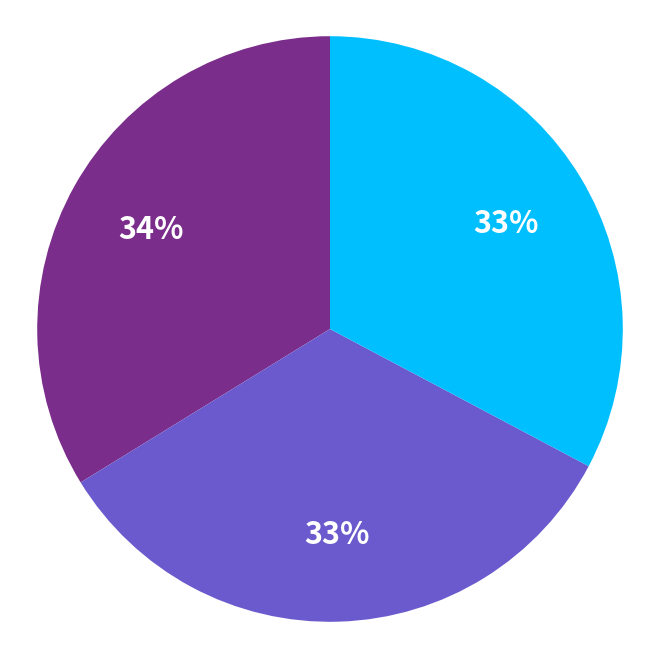

To the nearest percent, what is the average slice percentage?

33%